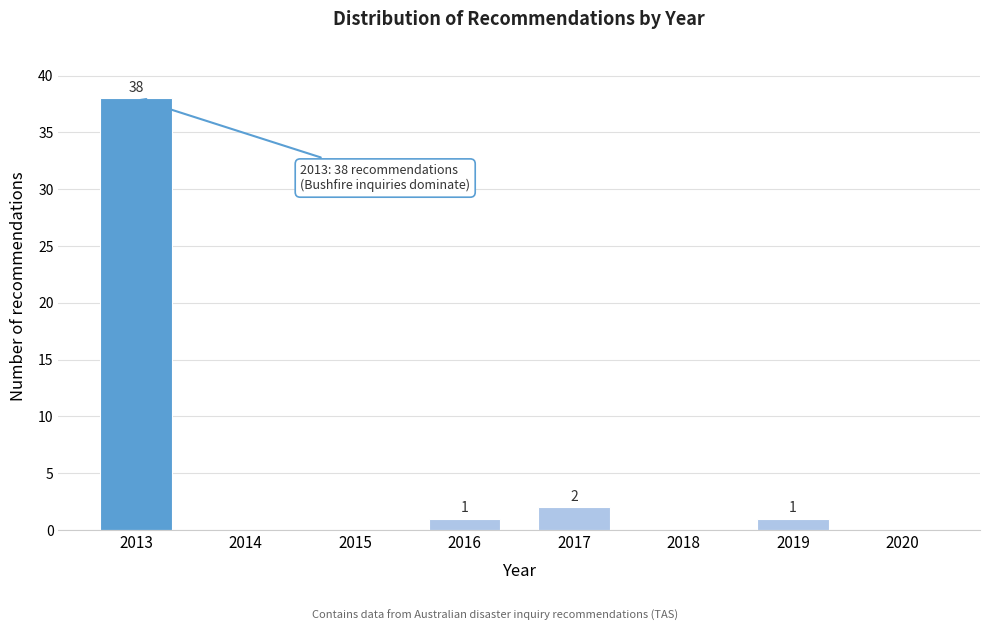

Reading right to left, transcribe all the data shown in this chart.

2020=0	2019=1	2018=0	2017=2	2016=1	2015=0	2014=0	2013=38